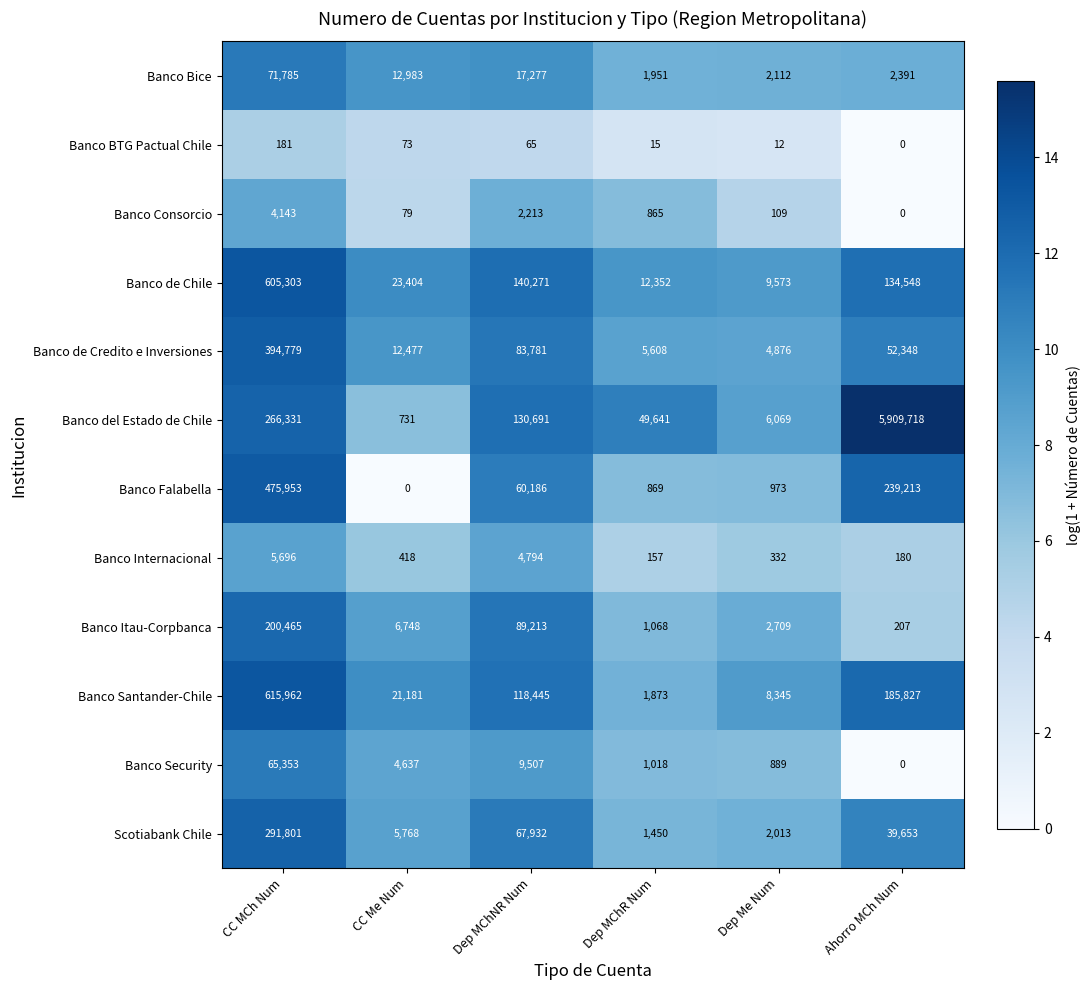

Where does the Banco Falabella series first go above 60186?

CC MCh Num